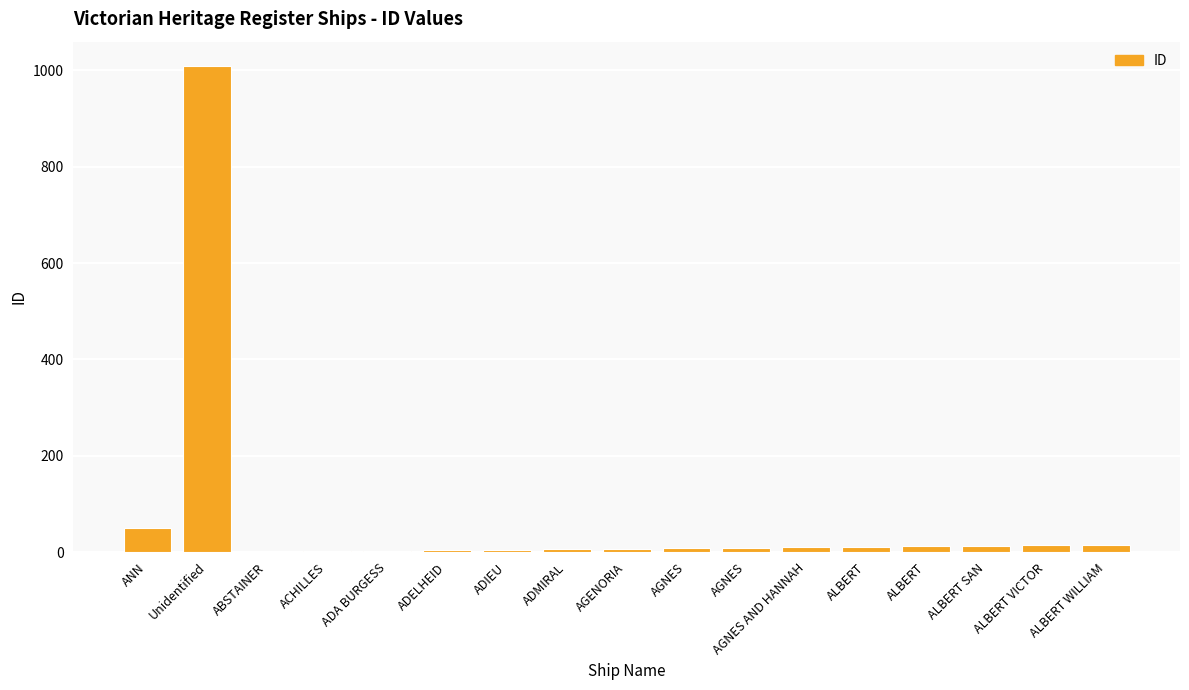

List the labels in order of value, largest first.

Unidentified, ANN, ALBERT WILLIAM, ALBERT VICTOR, ALBERT SAN, ALBERT, ALBERT, AGNES AND HANNAH, AGNES, AGNES, AGENORIA, ADMIRAL, ADIEU, ADELHEID, ADA BURGESS, ACHILLES, ABSTAINER